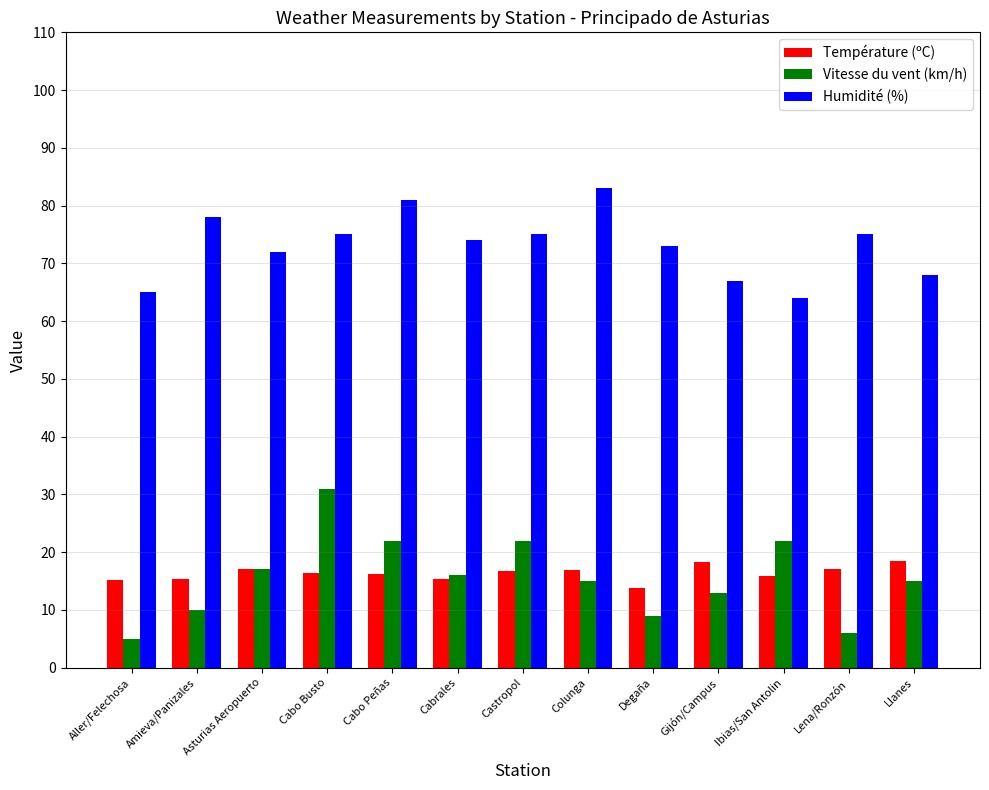

What is the label of the 3rd bar from the left?

Asturias Aeropuerto